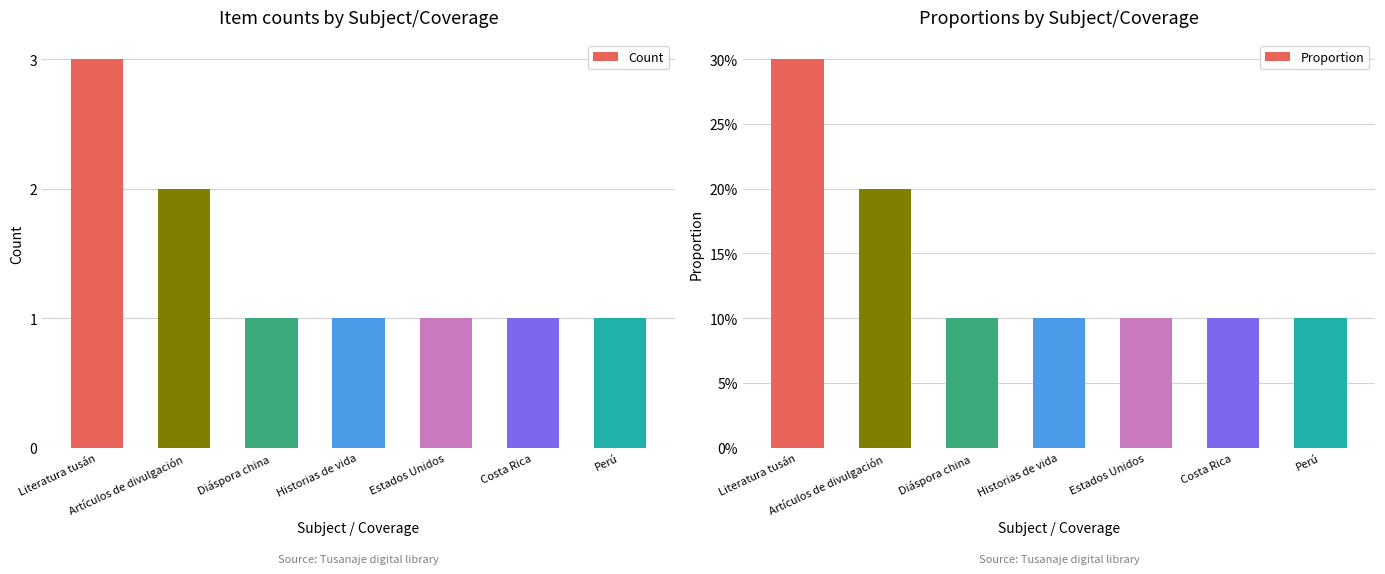

The Proportion series shows 0.2 at Artículos de divulgación. True or false?

True